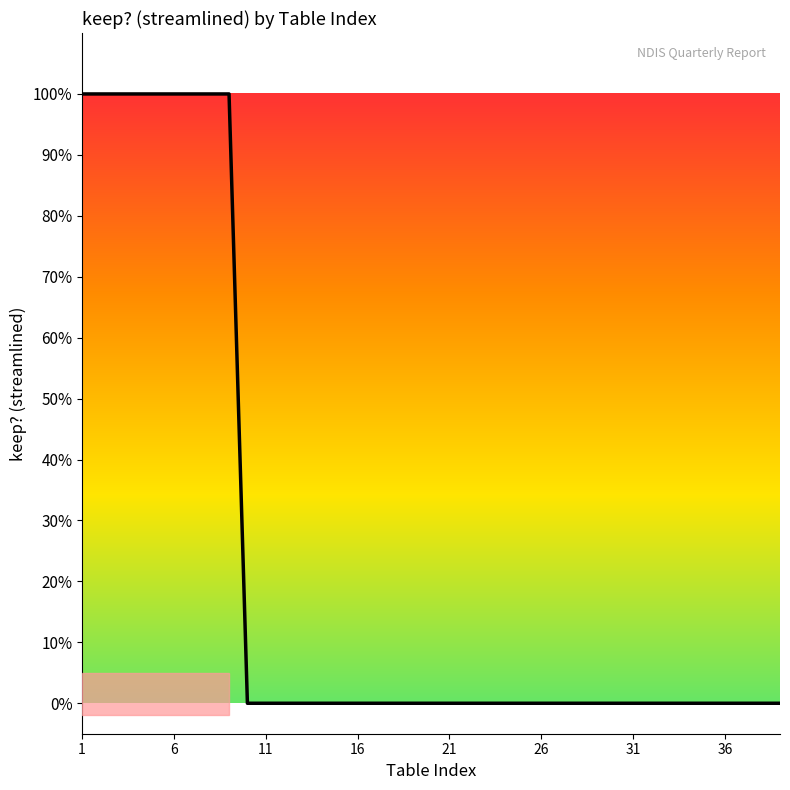

True or false: there are more than 0 points higher than both neighbors.

False